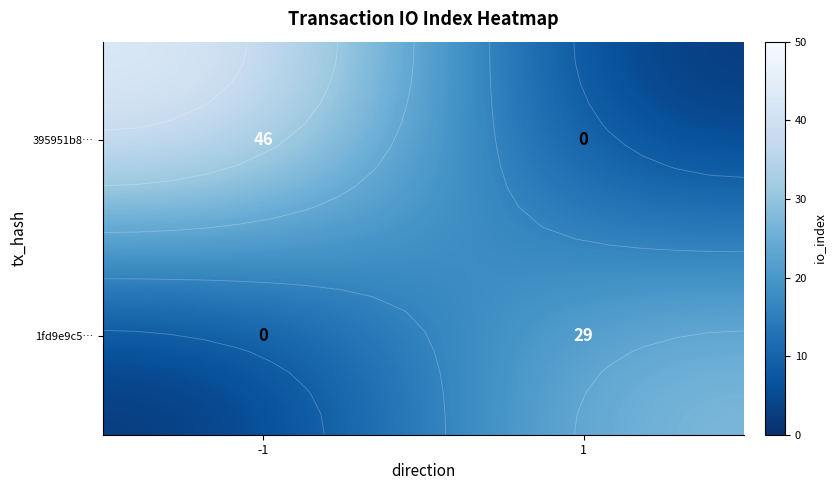

Is it true that 1fd9e9c5… equals 15 at -1?

False